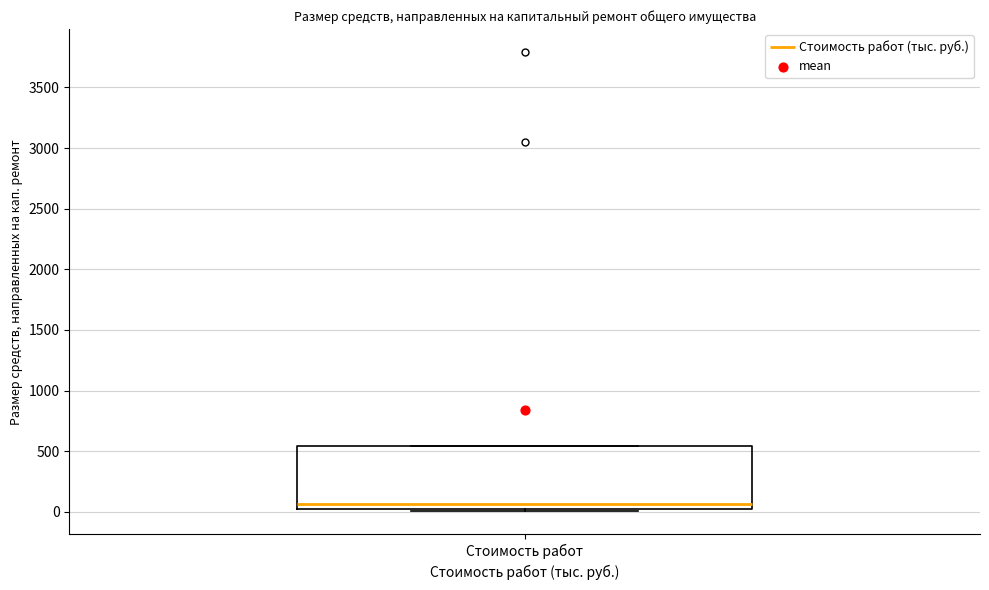

Read this box plot against the y-axis: the position of the median line, the range covered by the box, and the ends of both whiskers. The values are not printed on the chart, so give them approximately, as read against the axis.

median 50, box 0 to 550, whiskers 0 (just below the box's lower edge) to 550